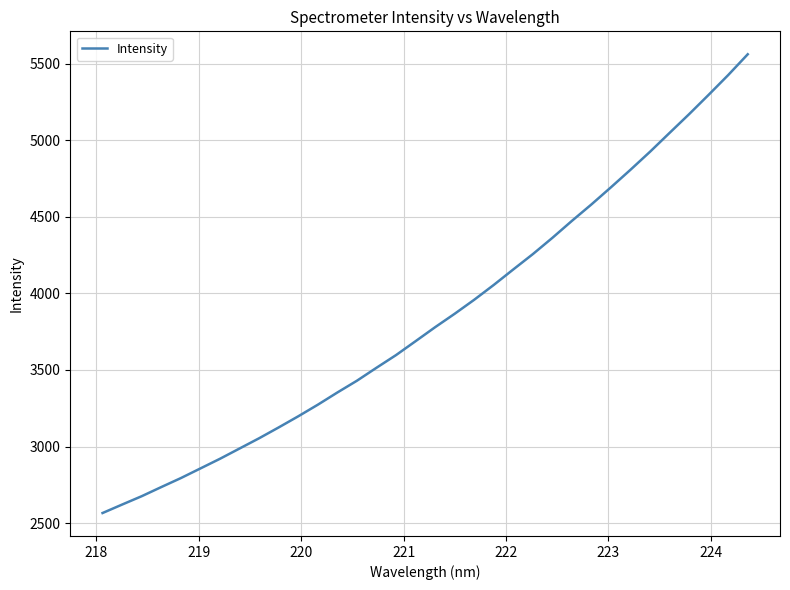

What is the maximum value shown in the chart?

5562.4